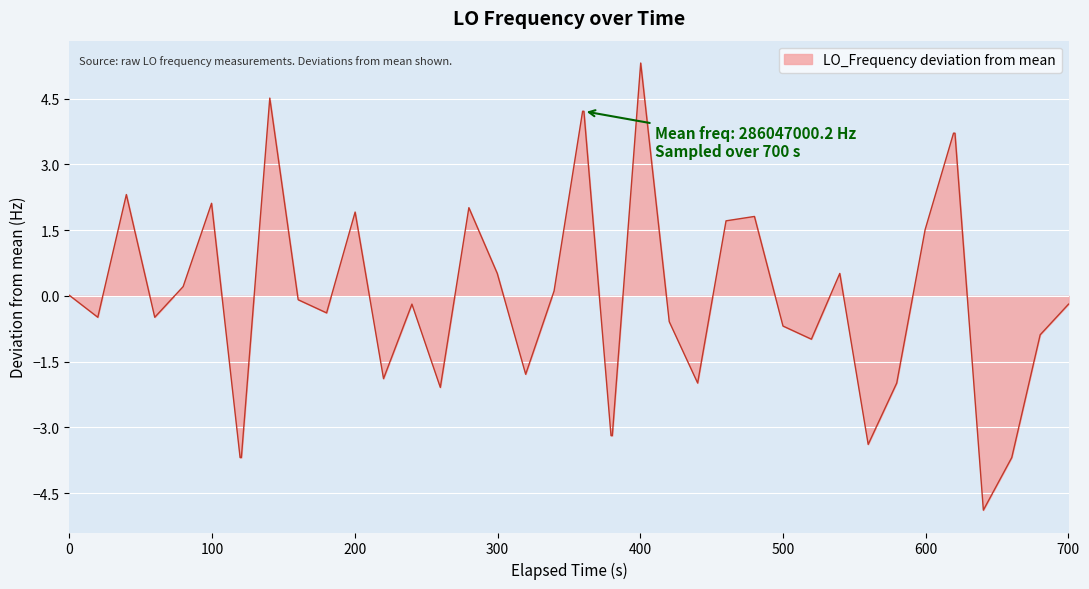

What is the greatest value displayed?

5.3